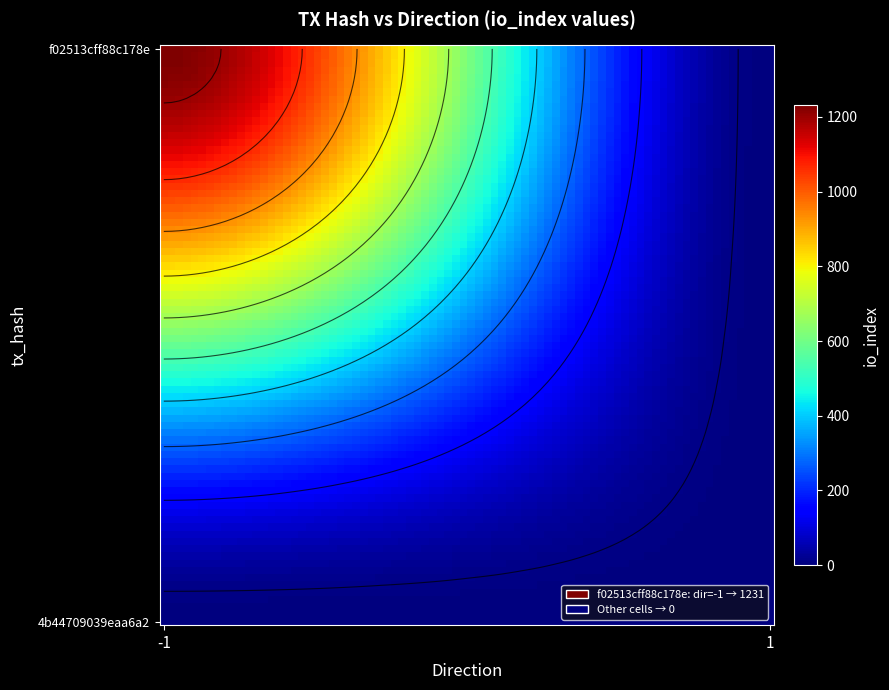

At direction_1, list the series in order from smallest to largest.

f02513cff88c178e, 4b44709039eaa6a2